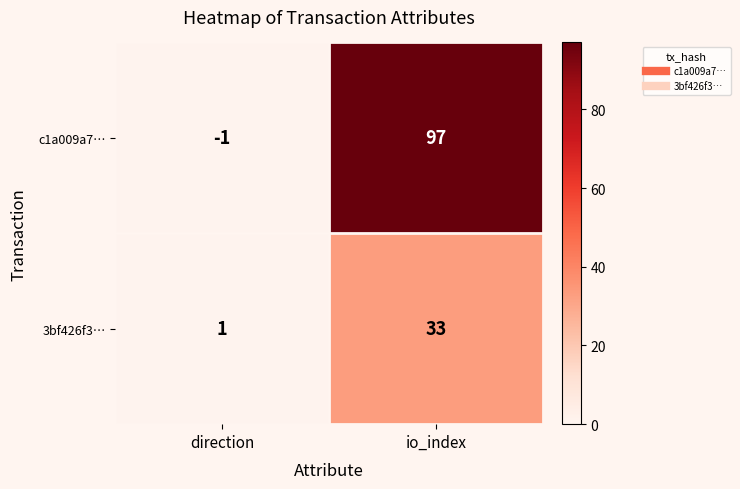

Which series changed the most between direction and io_index?

c1a009a7…